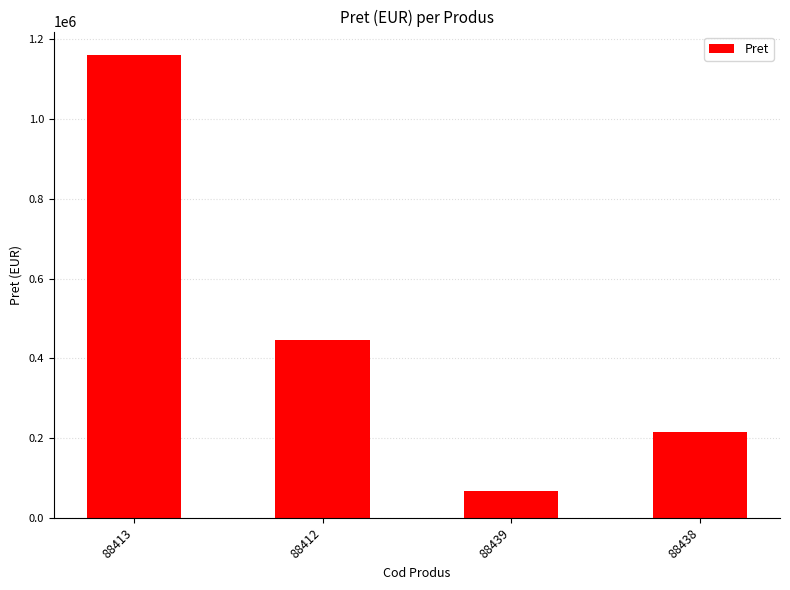

Which category has the highest value across all series?

88413